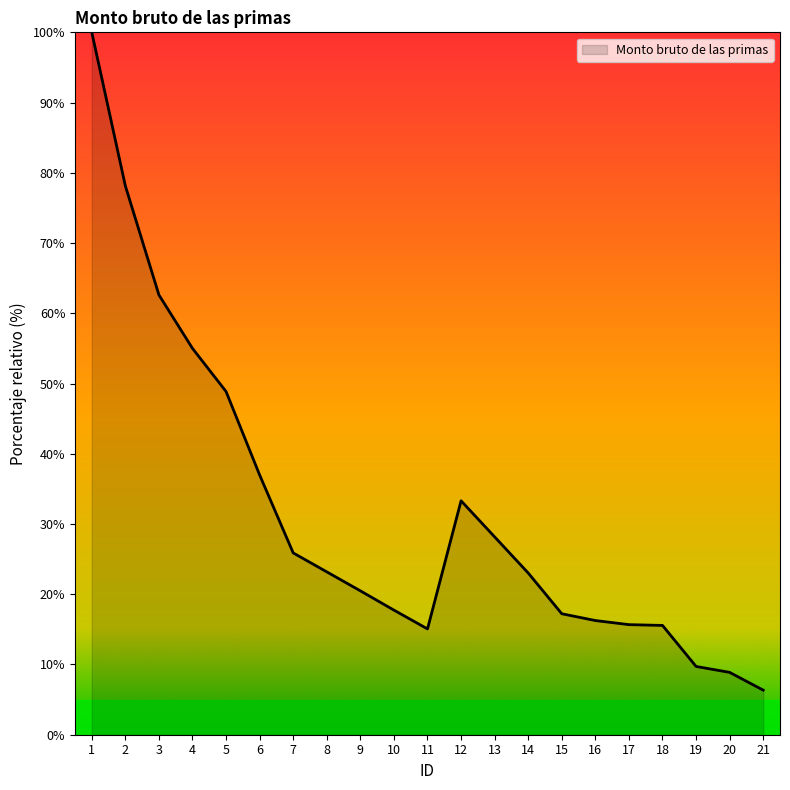

Which has a higher value, 13 or 11?

13